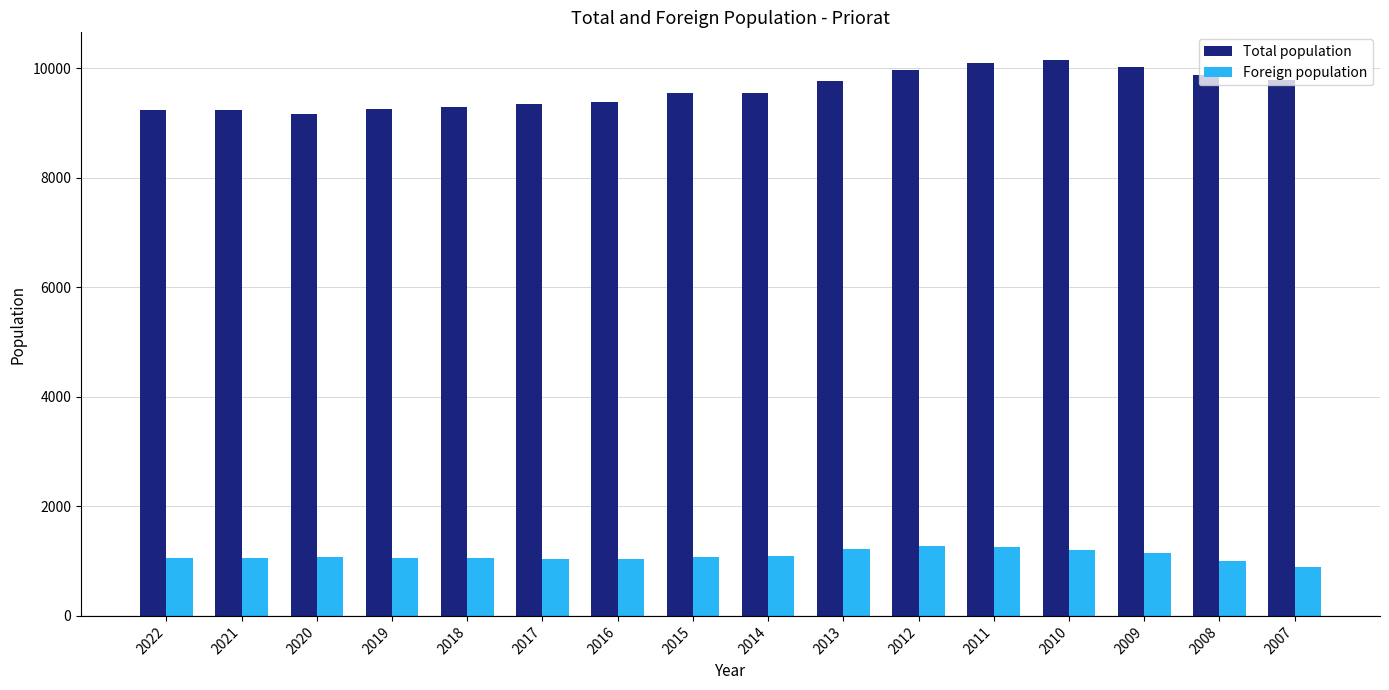

What are all the series names shown in the legend?

Total population, Foreign population